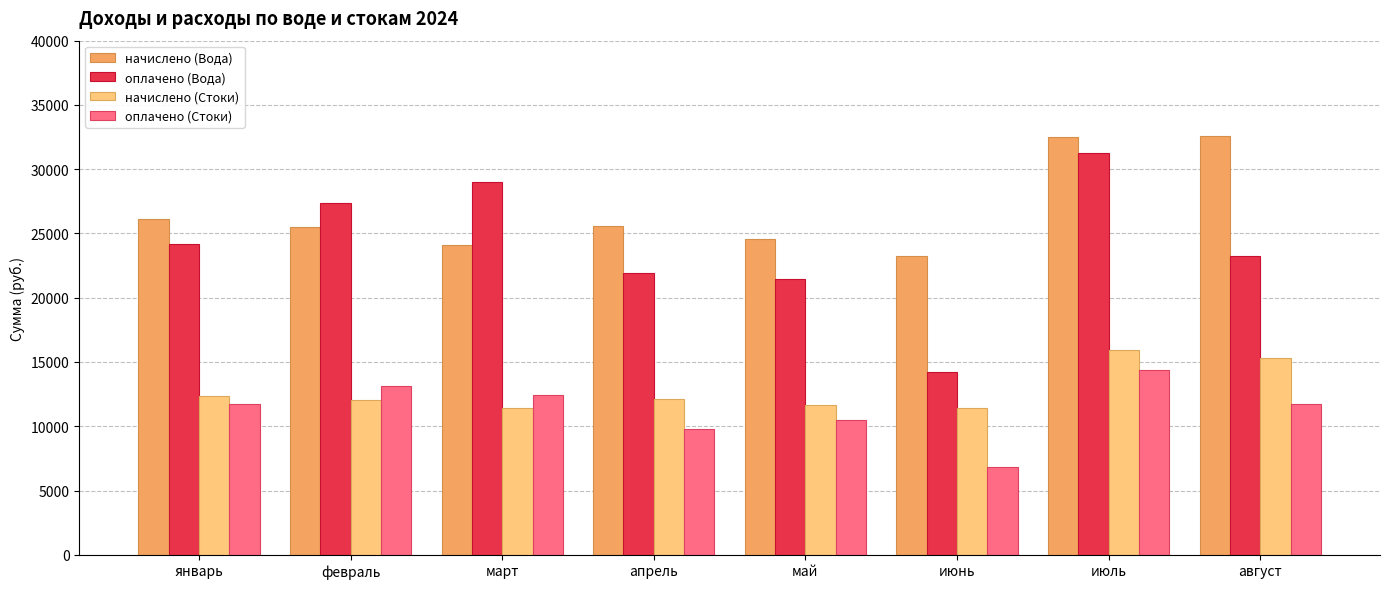

What is the sum of all начислено (Стоки) values?

102287.5